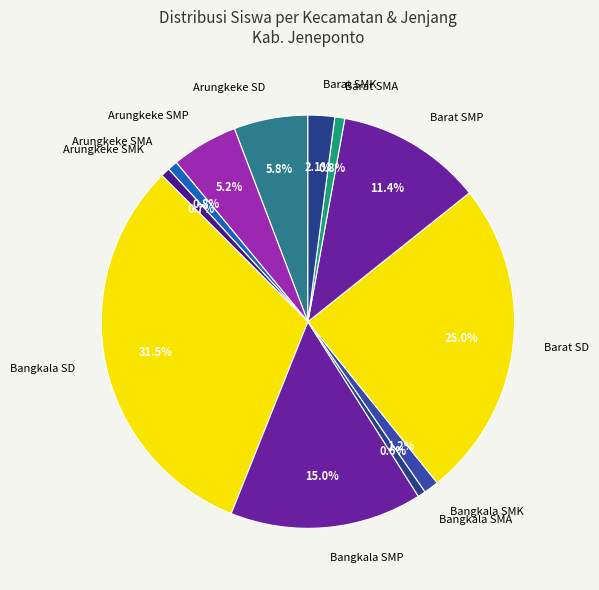

What is the ratio of the value at Arungkeke SMP to the value at Barat SMA?

6.7